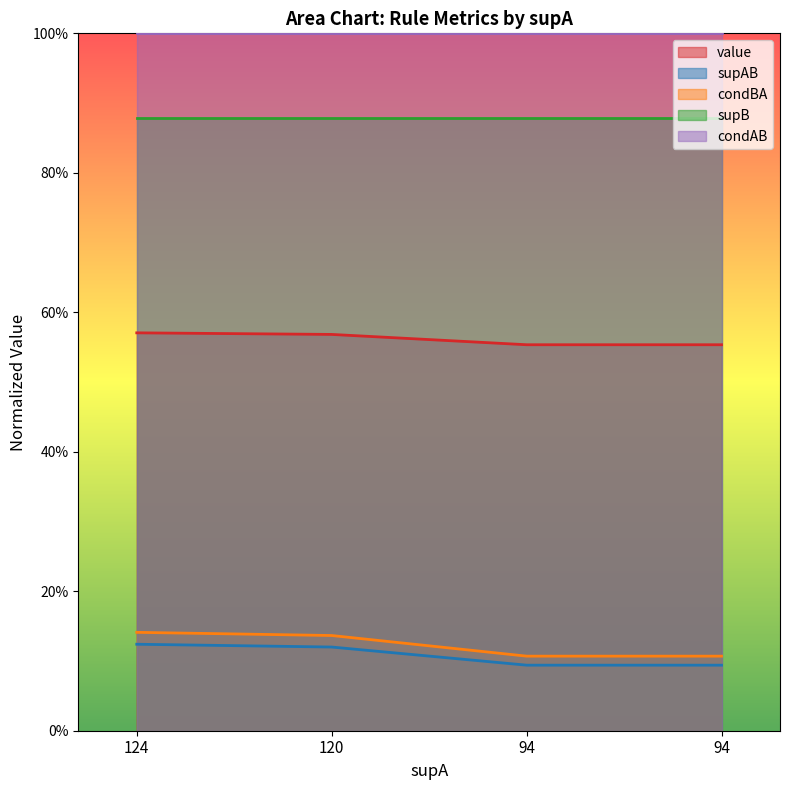

Rank the series by their maximum value, from highest to lowest.

condAB, supB, value, condBA, supAB